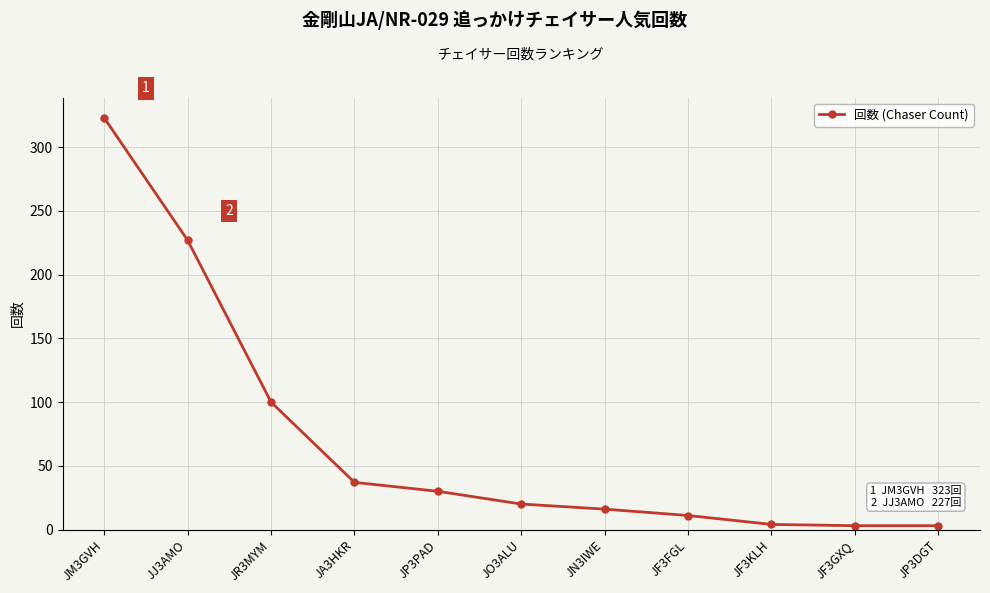

True or false: the data shows 4 at JF3KLH.

True